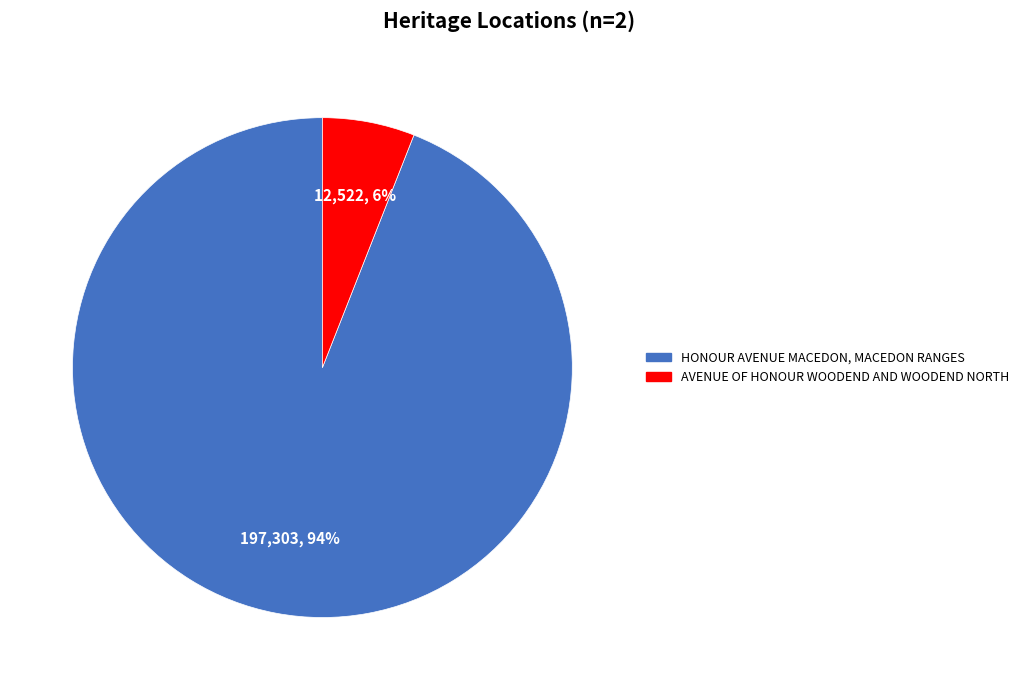

Between HONOUR AVENUE MACEDON, MACEDON RANGES and AVENUE OF HONOUR WOODEND AND WOODEND NORTH, which is larger?

HONOUR AVENUE MACEDON, MACEDON RANGES